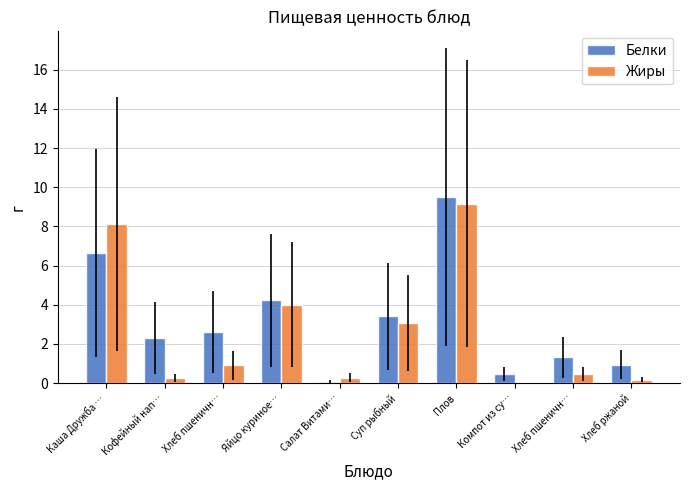

What is the sum of the Жиры values at Компот из су… and Яйцо куриное…?

4.0